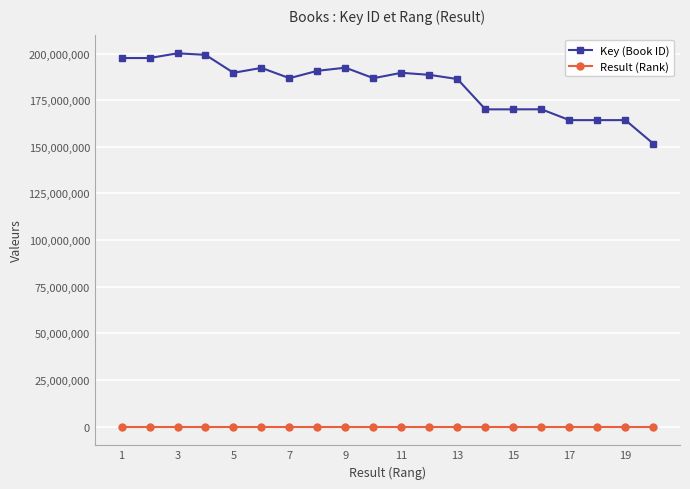

True or false: Key (Book ID) has more than 1 interior local peaks.

True